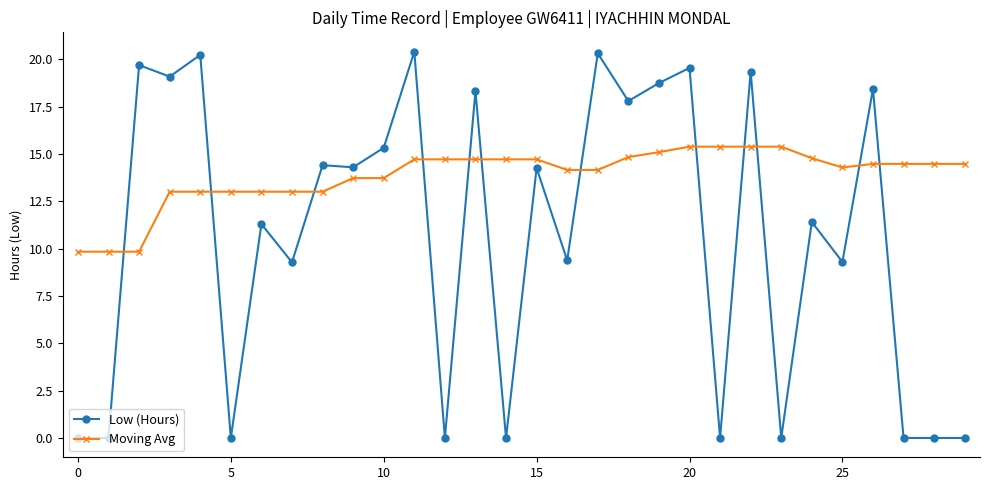

List the series in order of their overall mean, highest first.

Moving Avg, Low (Hours)